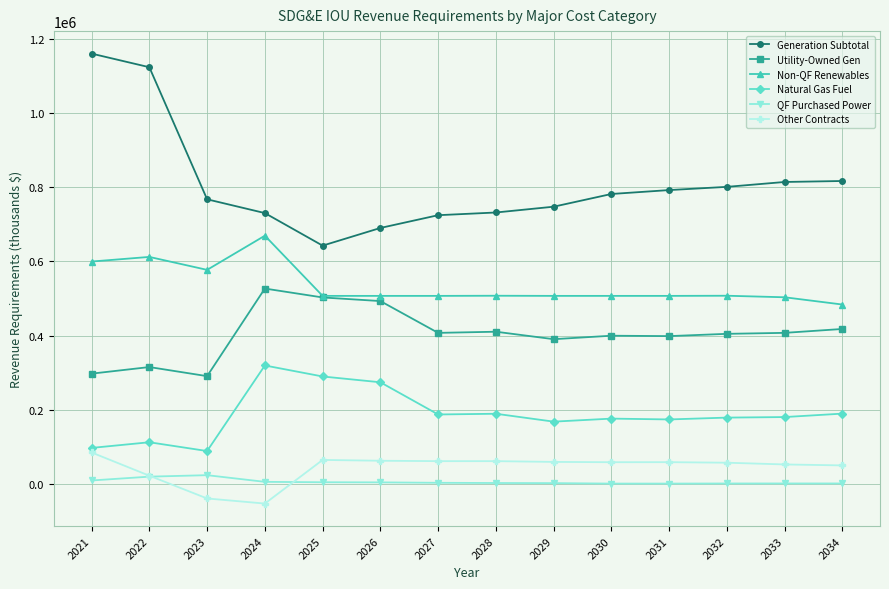

How many series are shown in this chart?

6